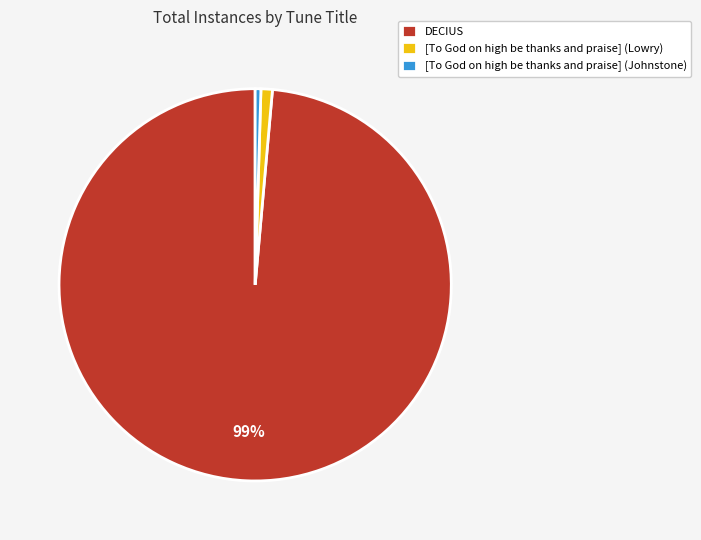

To the nearest percent, what is the average slice percentage?

33%